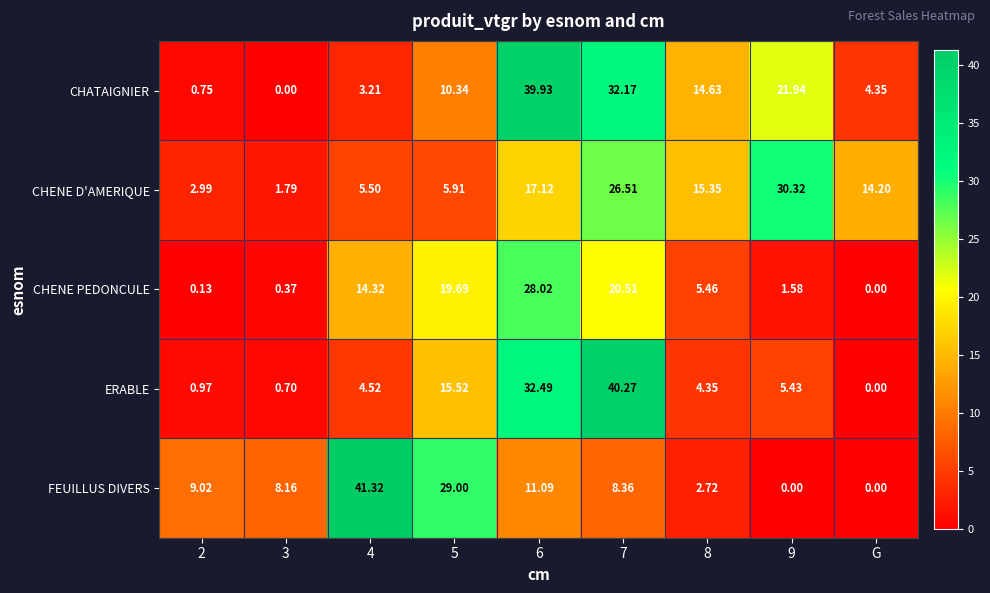

What is the difference between the highest and lowest values at 5?

23.1